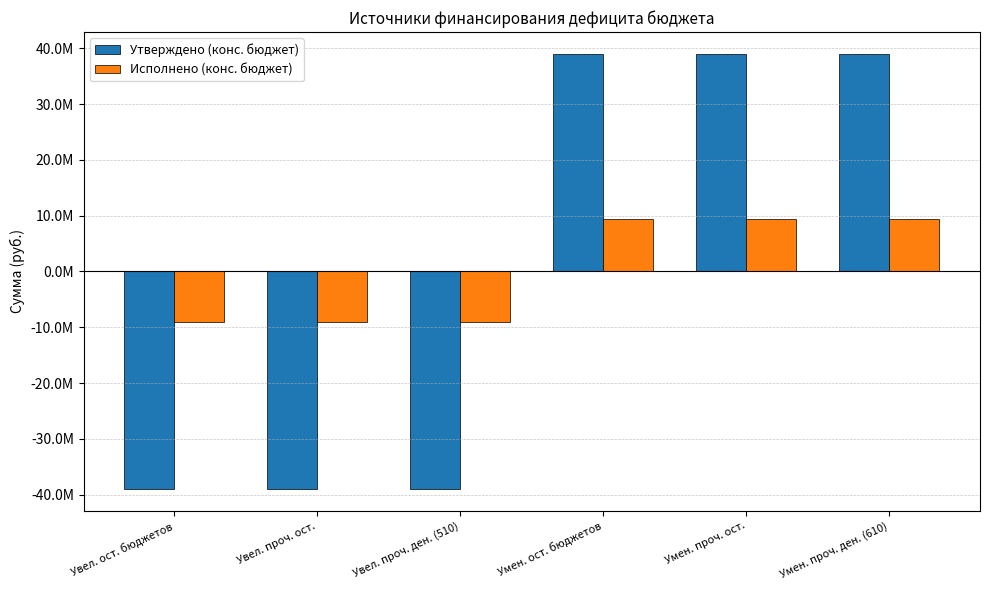

How many bars are there in each group?

2